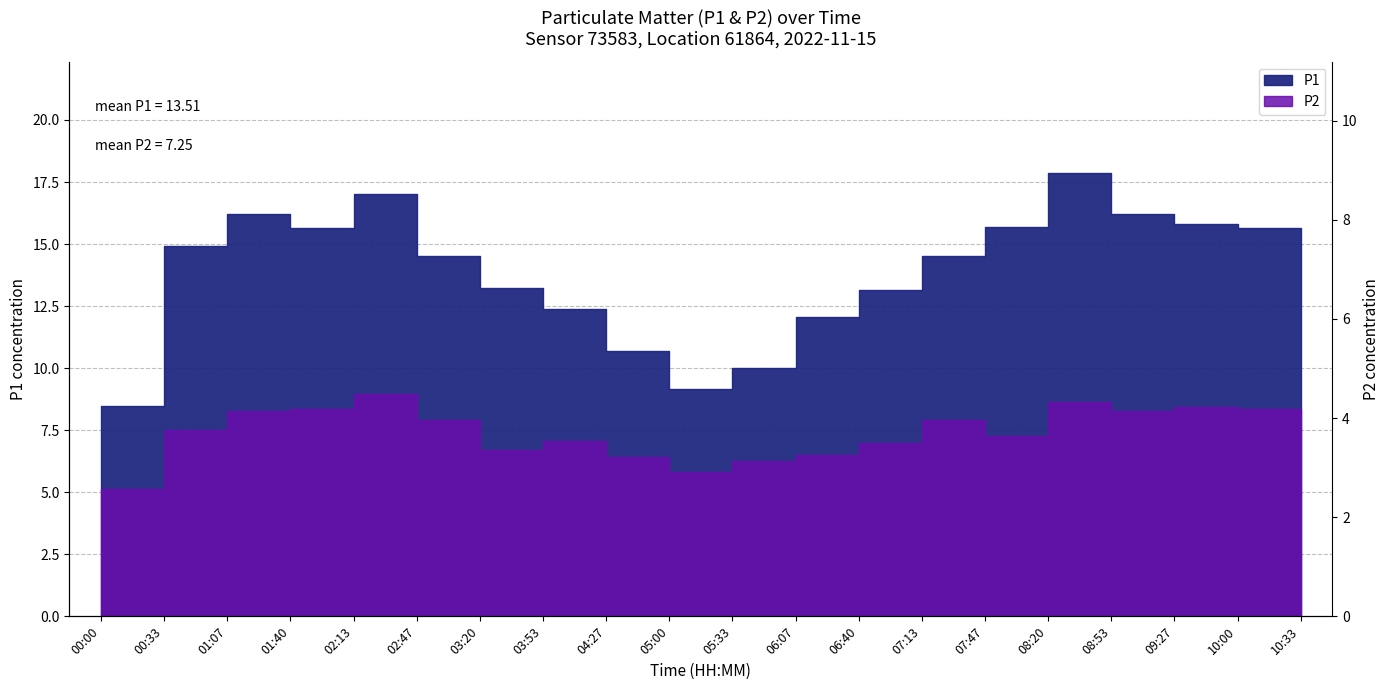

The value at 02:13 is 15.6. True or false?

True